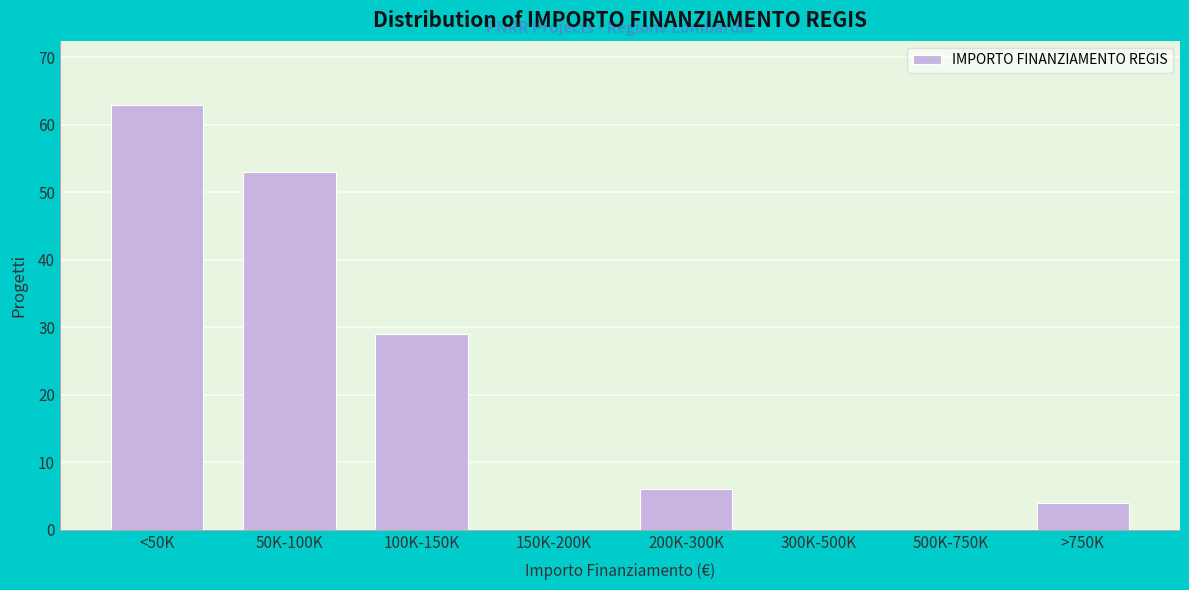

Reading left to right, what are all the values shown in this chart?

<50K=63	50K-100K=53	100K-150K=29	150K-200K=0	200K-300K=6	300K-500K=0	500K-750K=0	>750K=4